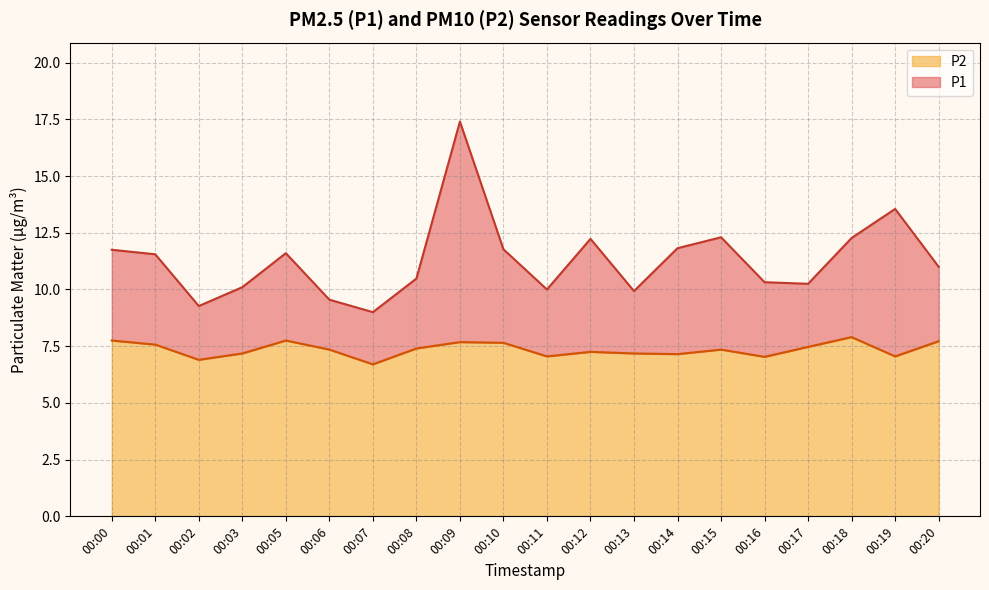

How many distinct data groups are displayed?

2